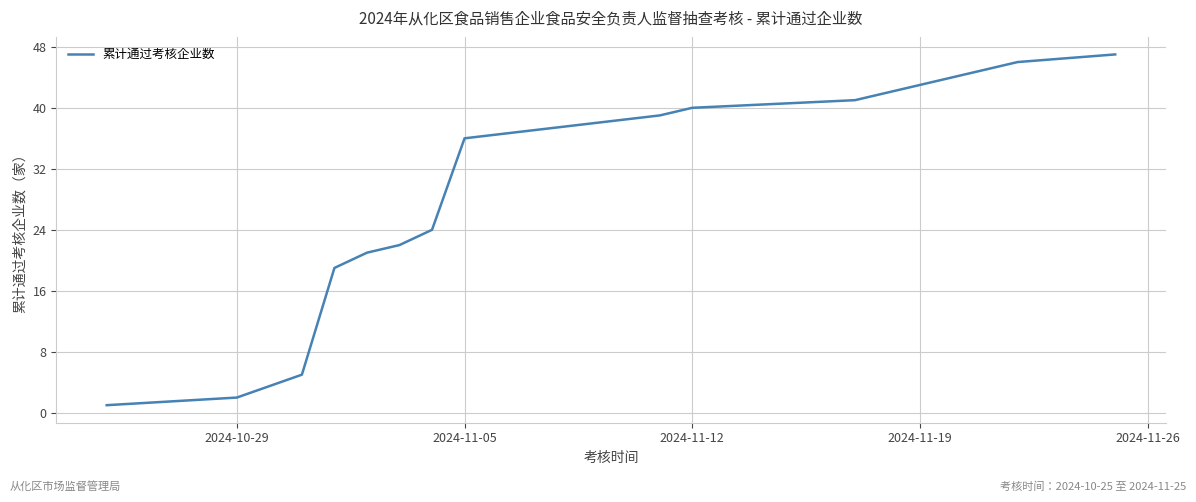

What is the difference between the maximum and minimum values?

46